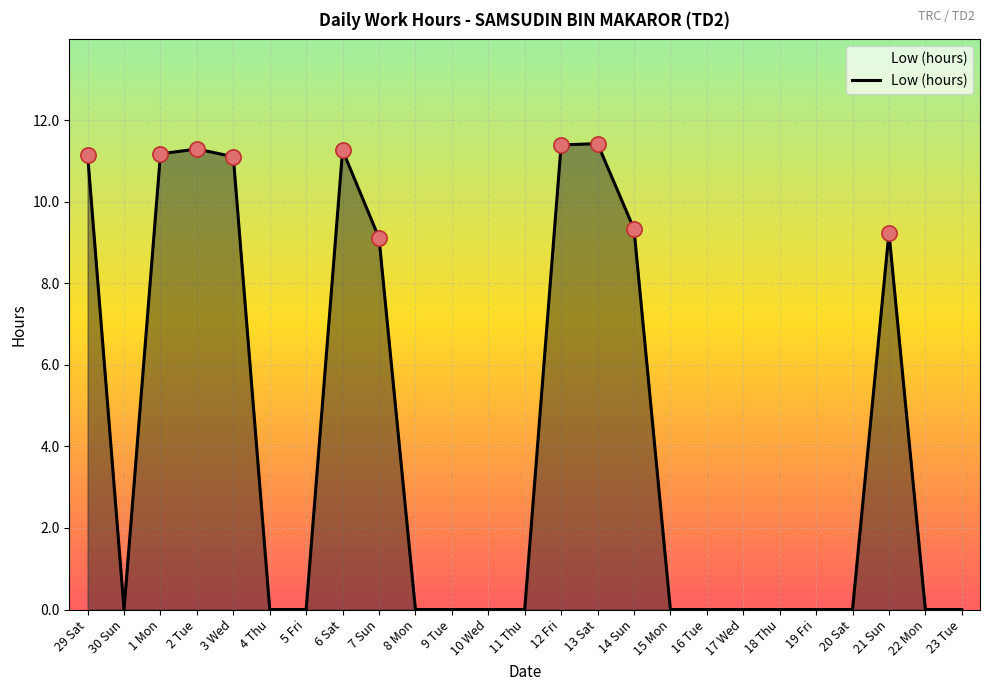

Between 18 Thu and 12 Fri, which is larger?

12 Fri